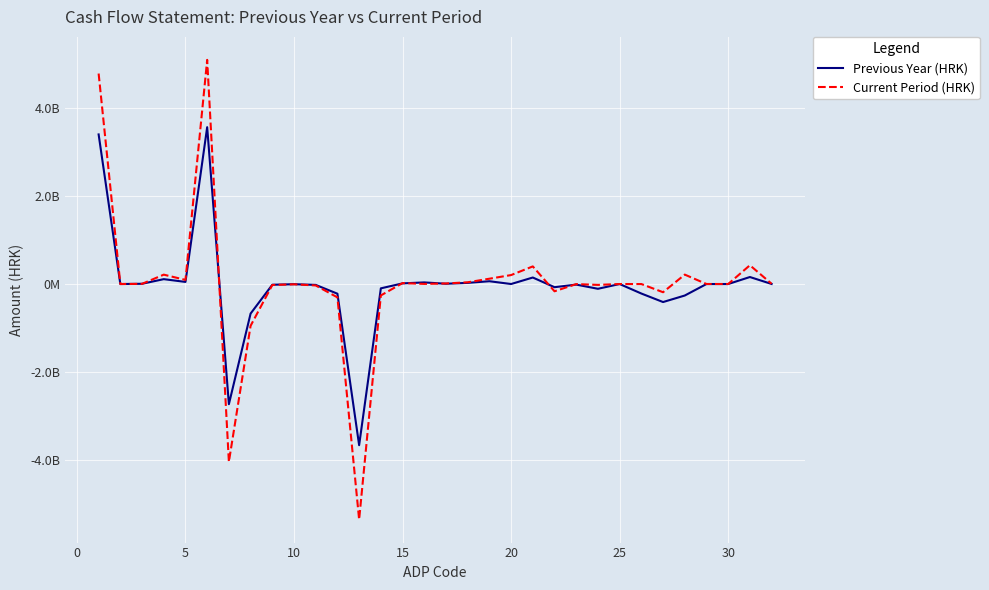

What are all the series names shown in the legend?

Previous Year (HRK), Current Period (HRK)